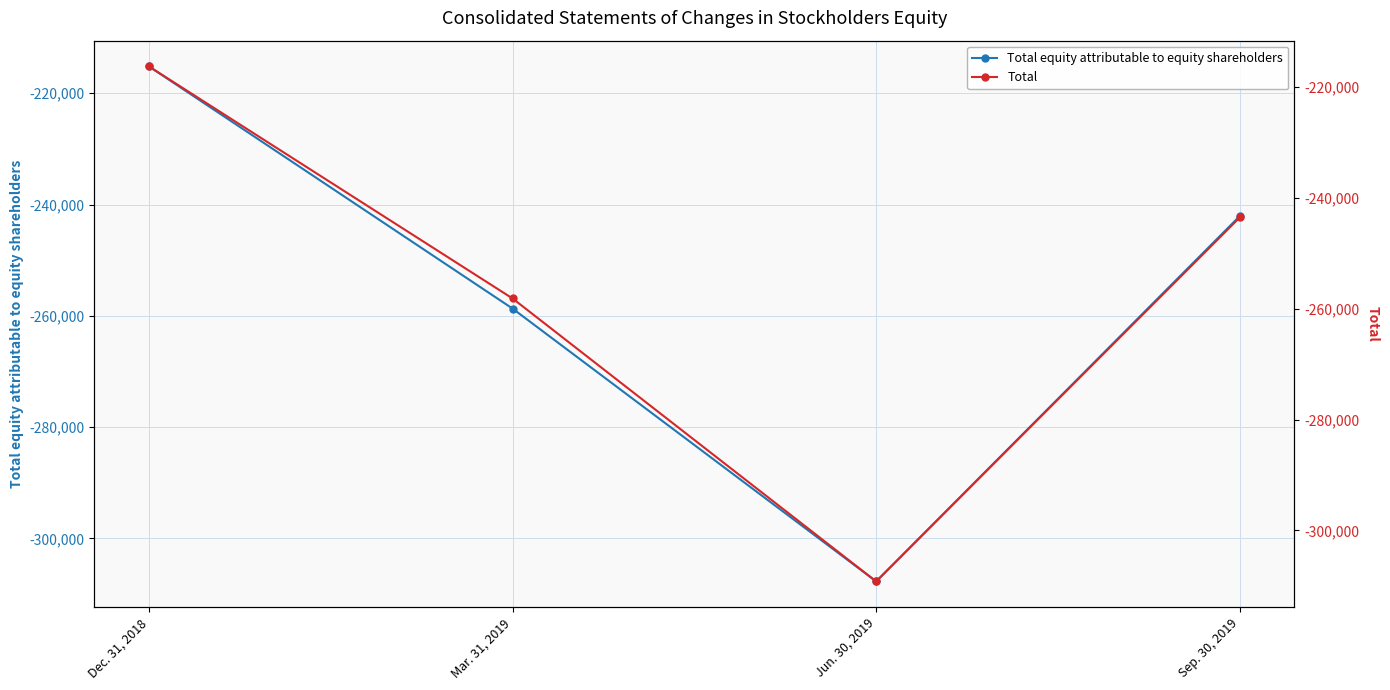

Count the Total values in the range -258135 to -216268.

3